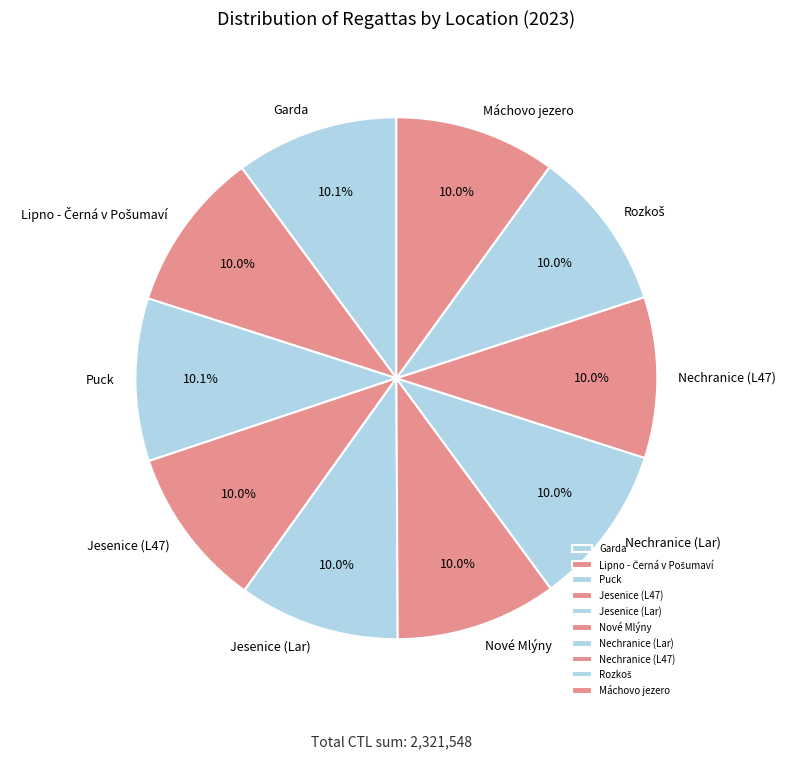

Does Nové Mlýny account for over 50% of the chart?

No